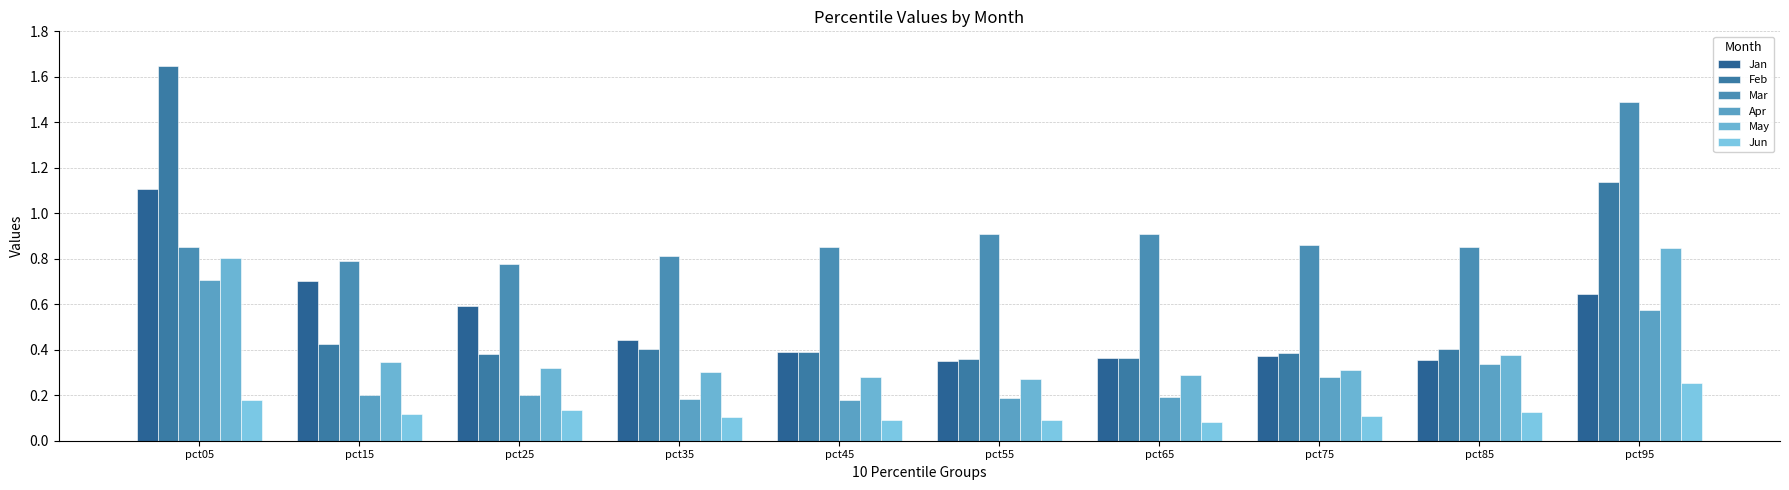

What is the value of the Apr bar at the 4th from the left?

0.2